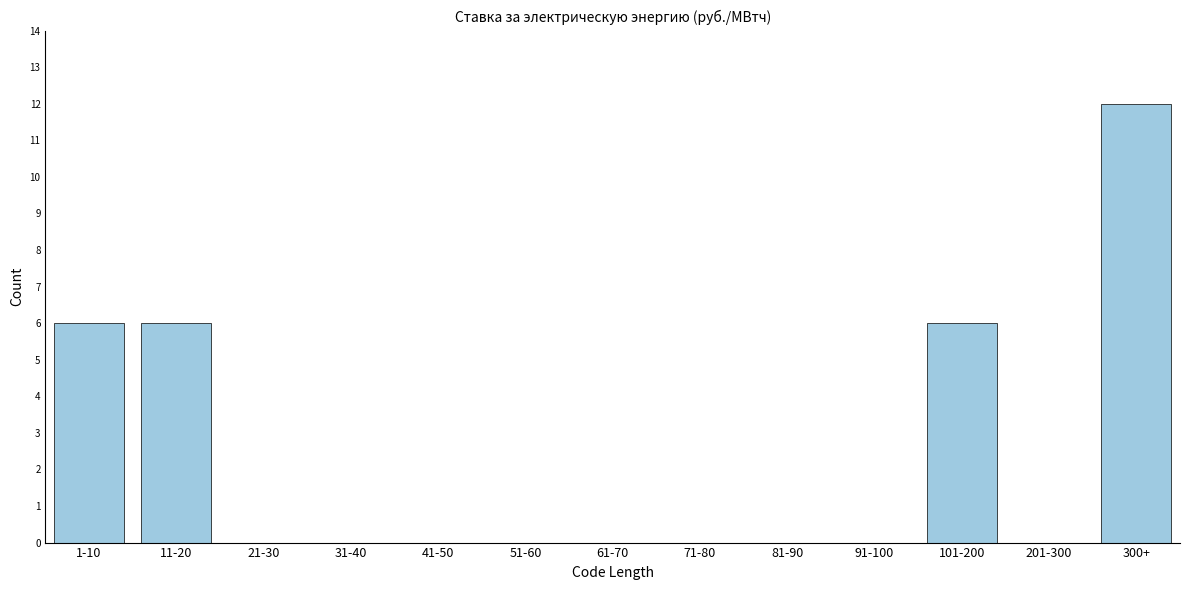

Reading right to left, what are all the values shown in this chart?

300+=12	201-300=0	101-200=6	91-100=0	81-90=0	71-80=0	61-70=0	51-60=0	41-50=0	31-40=0	21-30=0	11-20=6	1-10=6